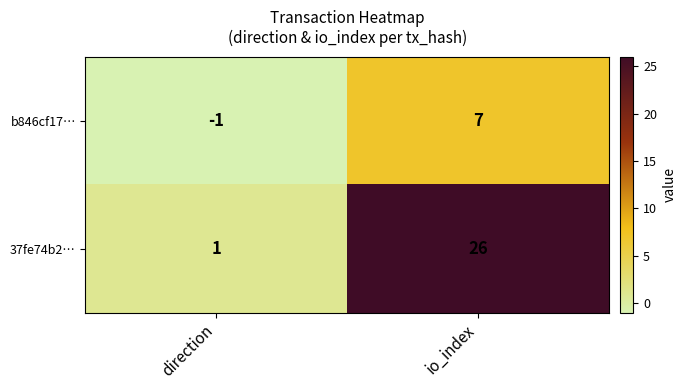

List the labels in order of 37fe74b2… value, smallest first.

direction, io_index